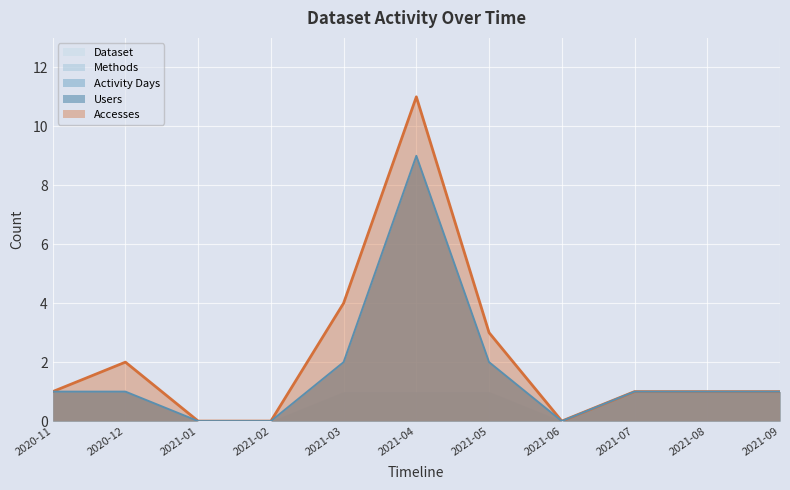

In Activity Days, how many points are lower than both neighbors (excluding endpoints)?

1